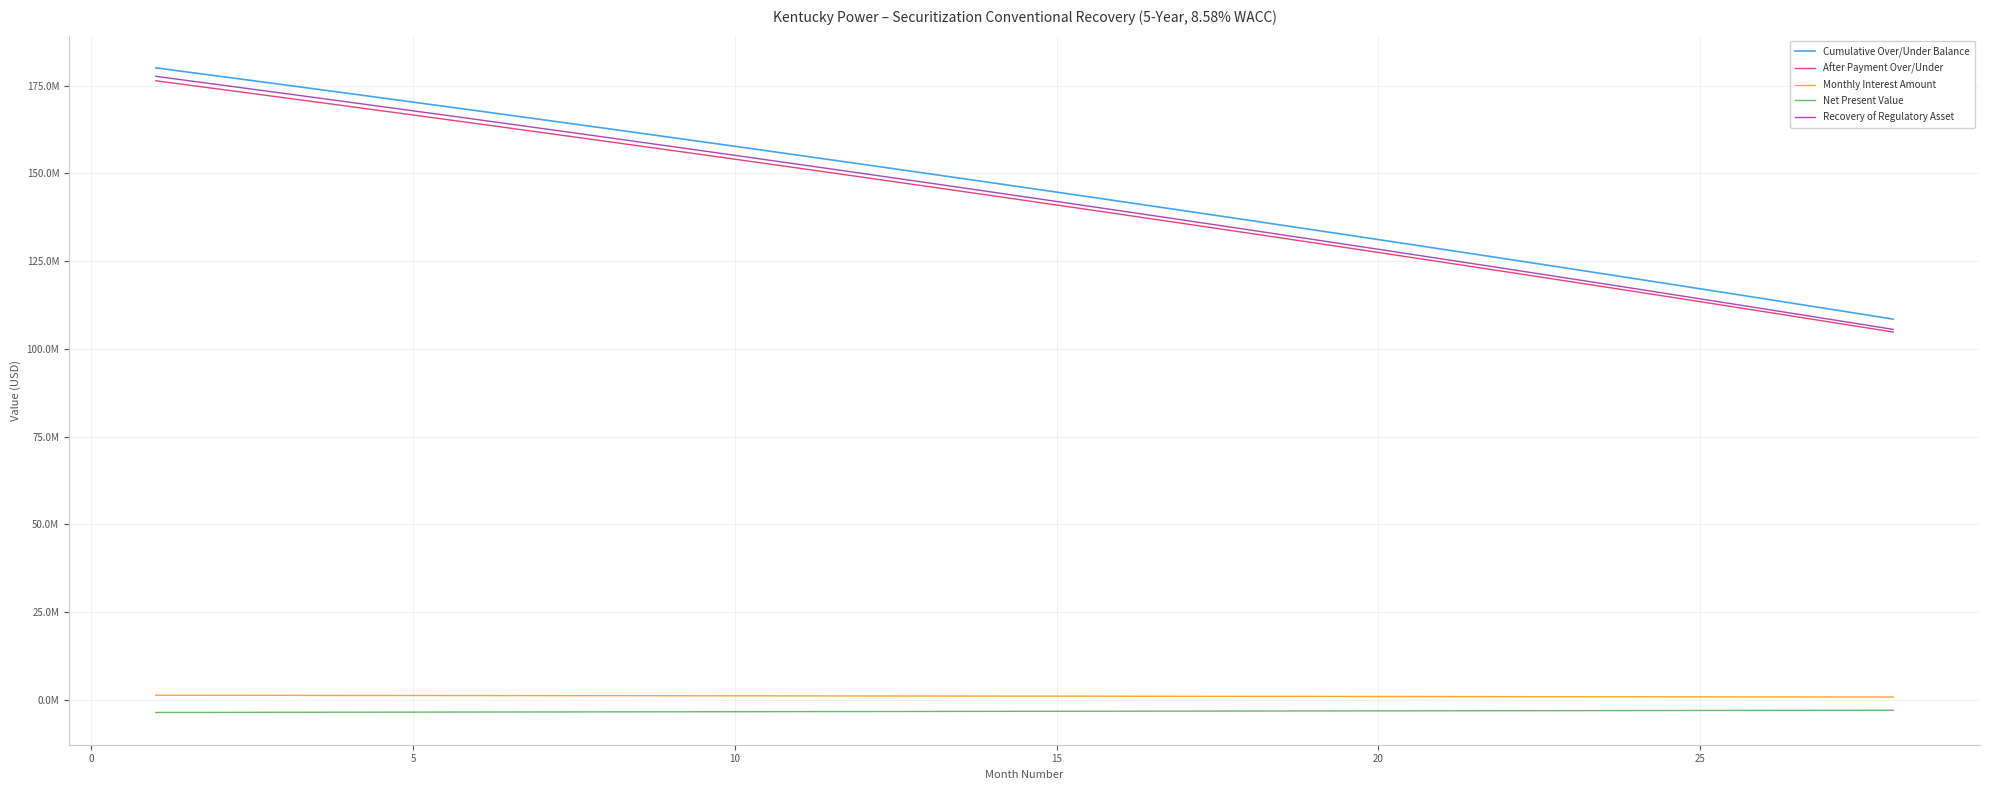

What is the difference between the maximum and minimum values in the Net Present Value series?

638505.8